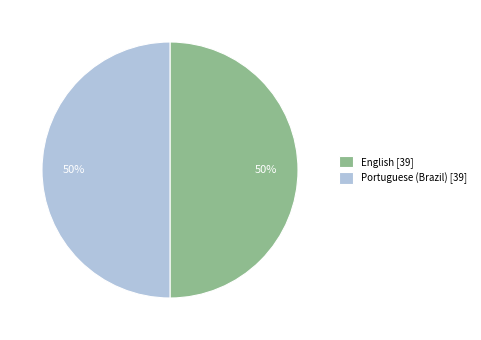

Is the sum of Portuguese (Brazil) [39] and English [39] greater than half?

Yes